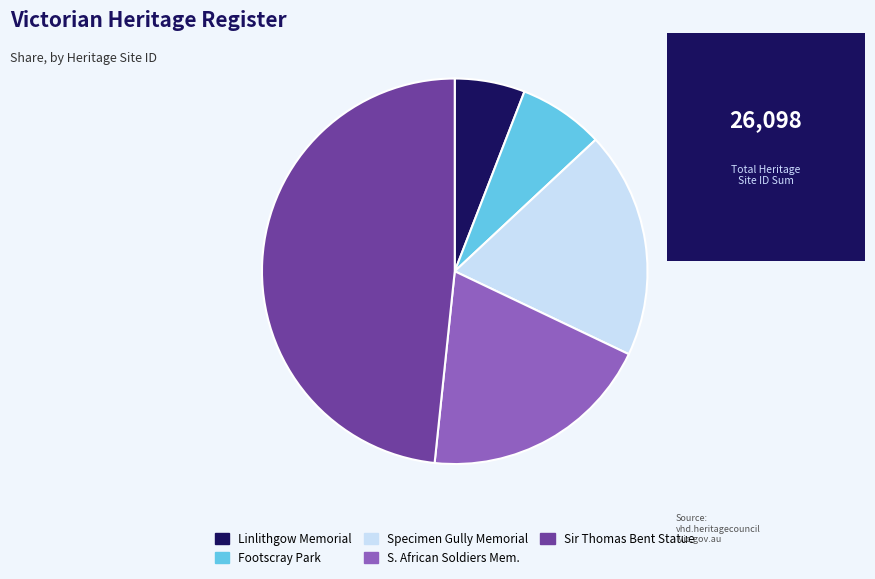

Is there any slice that represents more than half of the pie?

No